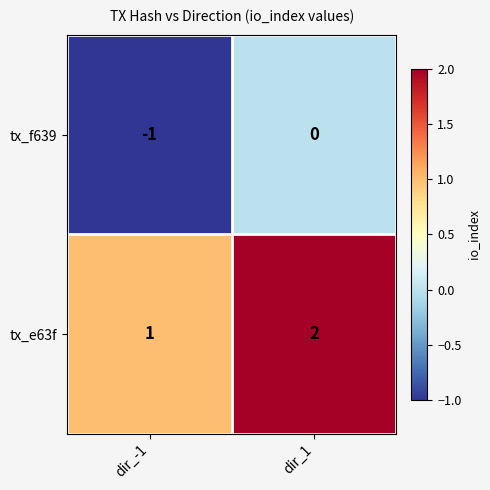

What is the sum of the tx_e63f values at dir_1 and dir_-1?

3